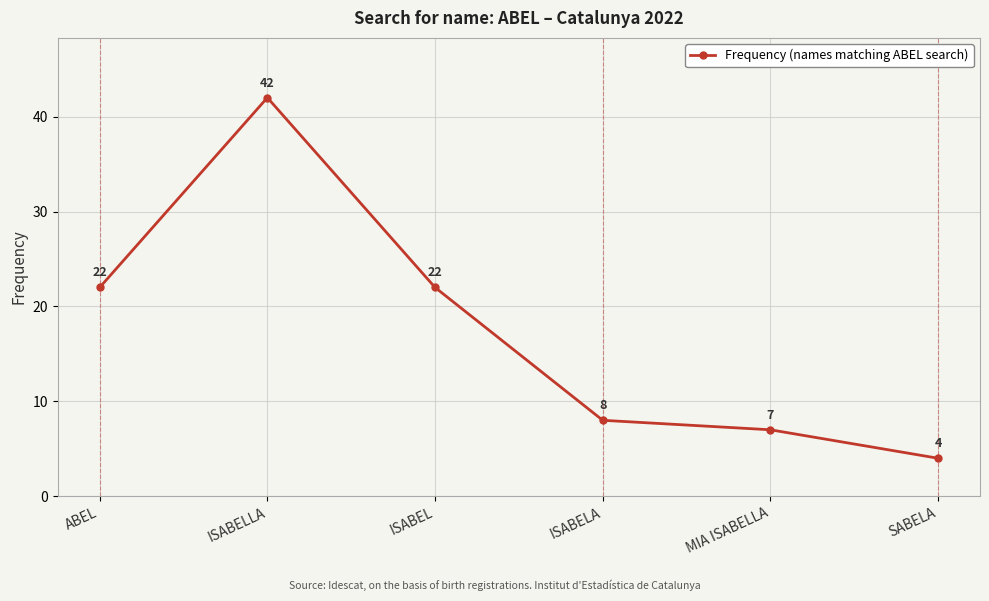

What is the ratio of the value at ISABELLA to the value at ISABEL?

1.9